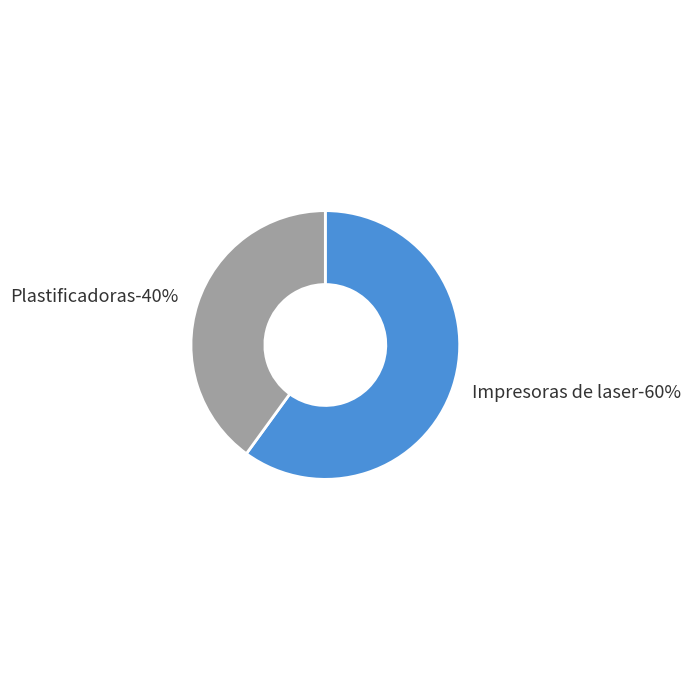

Is it true that Plastificadoras is 33% of the pie?

False